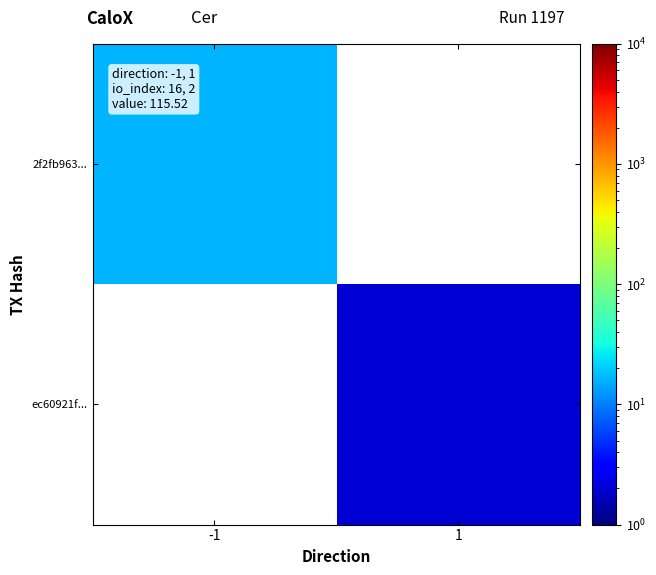

Rank the series at -1 from highest to lowest value.

2f2fb963..., ec60921f...